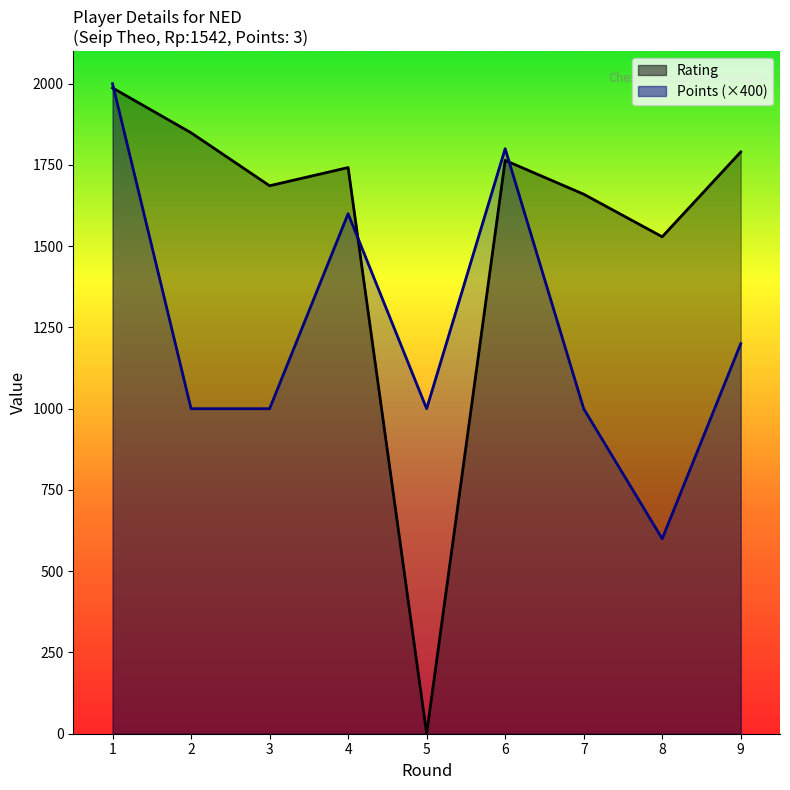

Reading left to right, list all the values displayed in this chart.

Rating: 1=1987	2=1849	3=1686	4=1742	5=0	6=1764	7=1660	8=1529	9=1790
Points (×400): 1=2000	2=1000	3=1000	4=1600	5=1000	6=1800	7=1000	8=600	9=1200